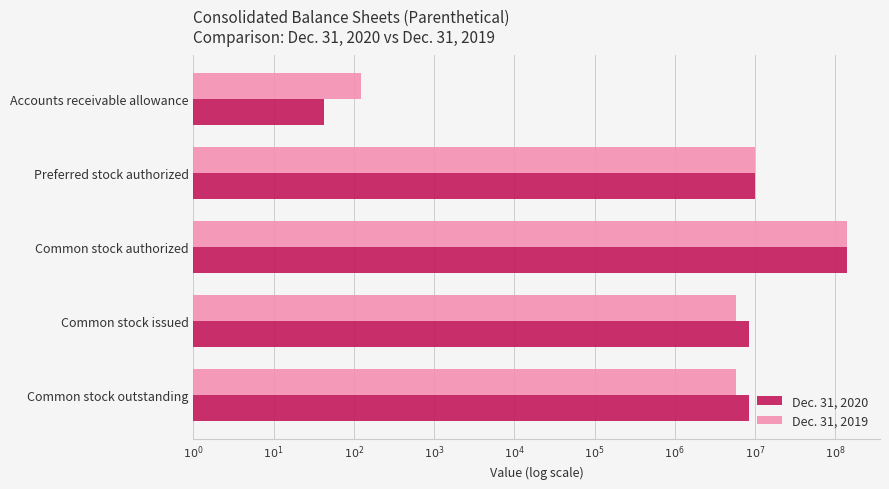

What are all the series names shown in the legend?

Dec. 31, 2020, Dec. 31, 2019